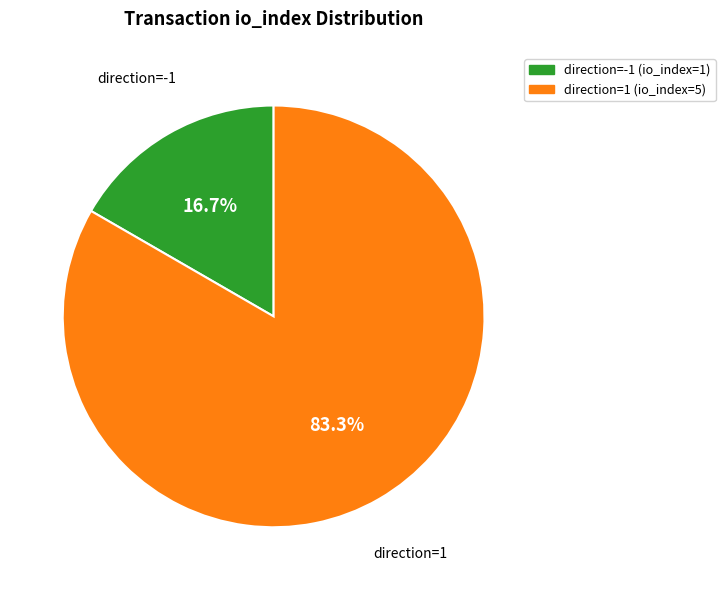

What percentage is the direction=1 (io_index=5) slice, to the nearest percent?

83%